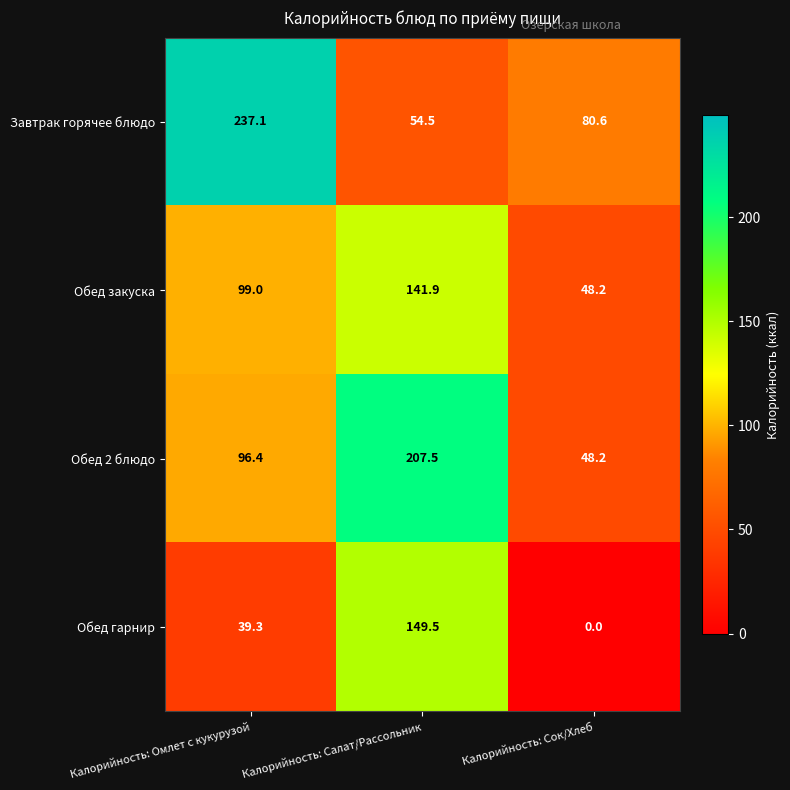

The value of Обед 2 блюдо at Калорийность: Омлет с кукурузой is 96.4. True or false?

True